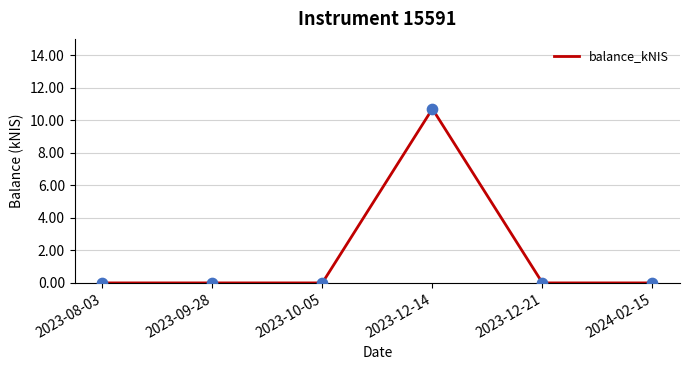

Which has a higher value, 2023-08-03 or 2023-12-14?

2023-12-14